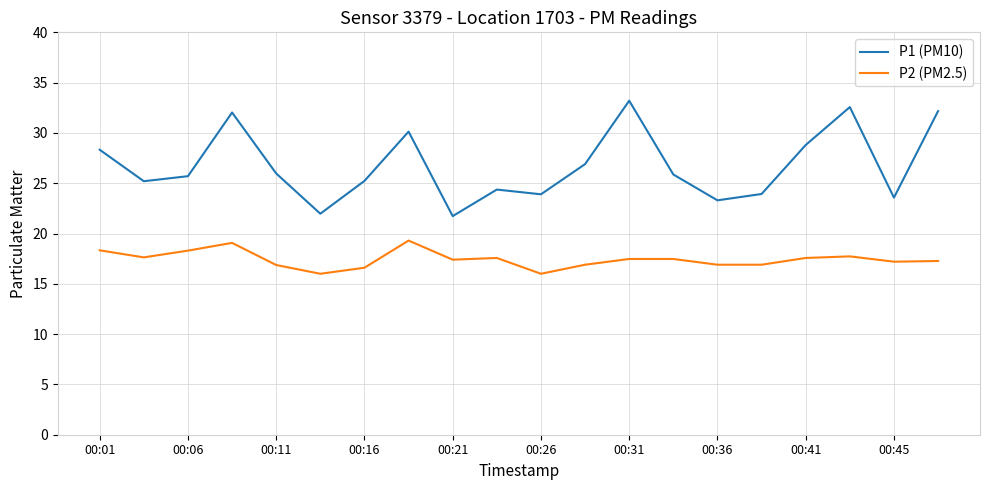

What is the difference between the maximum and minimum values in the P1 (PM10) series?

11.5